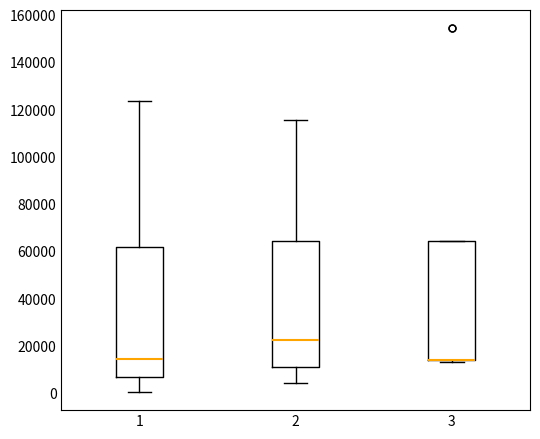

Reading left to right, transcribe this box plot: for each box, give where its median line is, the range the box spans, and where its two whiskers end, as read against the y-axis. The values are not printed on the chart, so give them approximately, as read against the axis.

1: median 14000, box 8000 to 62000, whiskers 0 to 124000
2: median 22000, box 12000 to 64000, whiskers 4000 to 116000
3: median 14000 (drawn on the box's lower edge), box 14000 to 64000, whiskers 14000 (just below the box's lower edge) to 64000